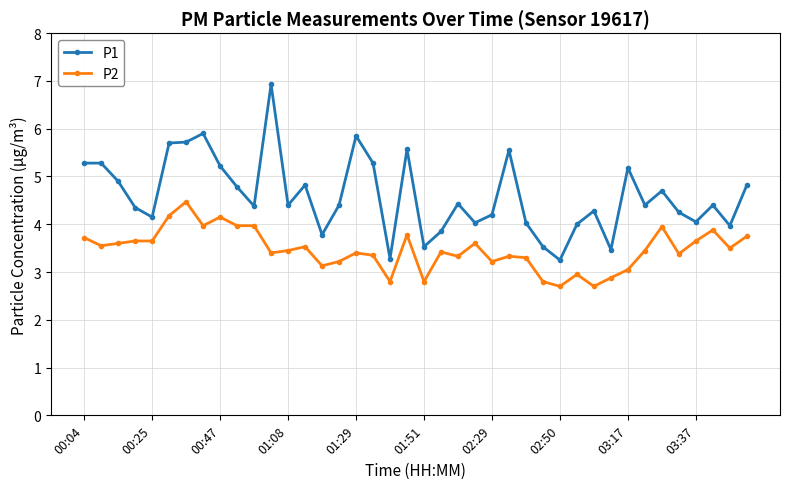

How many lines are shown in the chart?

2